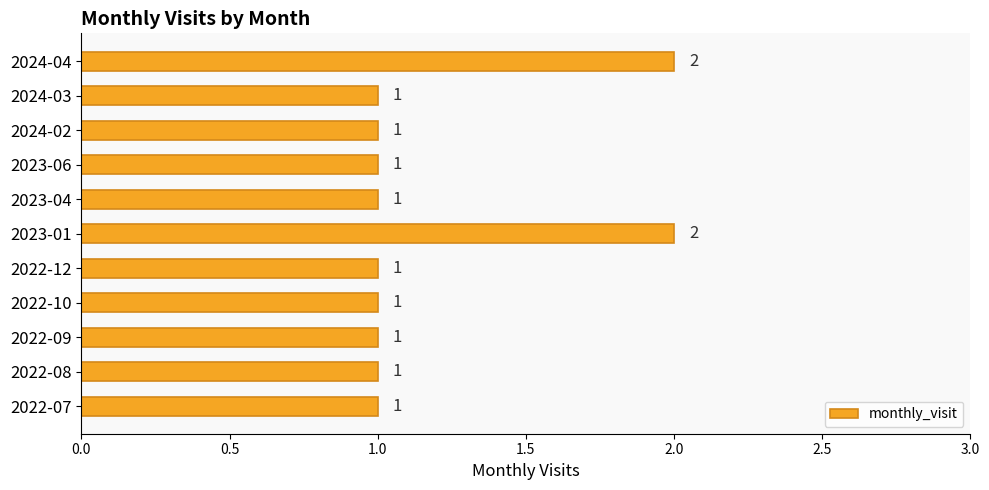

What is the sum of all values?

13